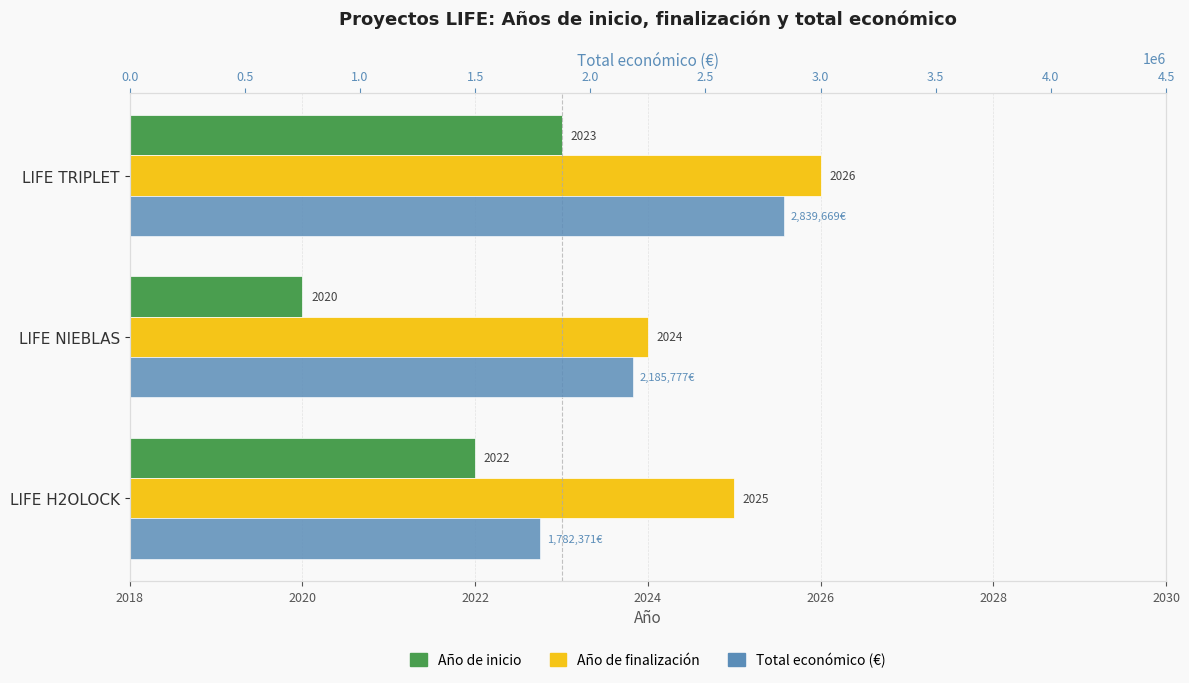

The value of Año de finalización at LIFE TRIPLET is 776. True or false?

False